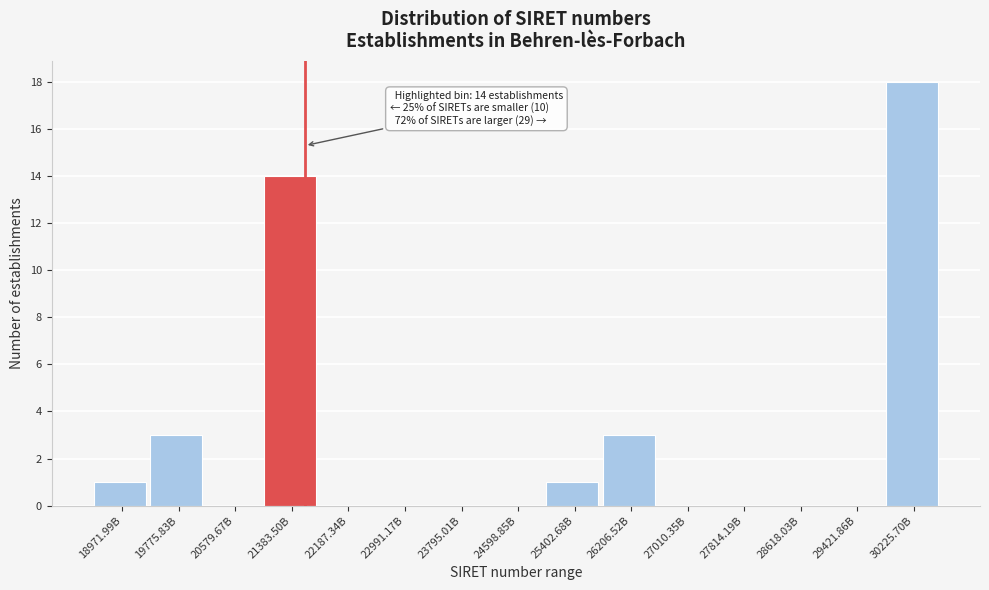

Reading left to right, what are all the values shown in this chart?

18971.99B=1	19775.83B=3	20579.67B=0	21383.50B=14	22187.34B=0	22991.17B=0	23795.01B=0	24598.85B=0	25402.68B=1	26206.52B=3	27010.35B=0	27814.19B=0	28618.03B=0	29421.86B=0	30225.70B=18